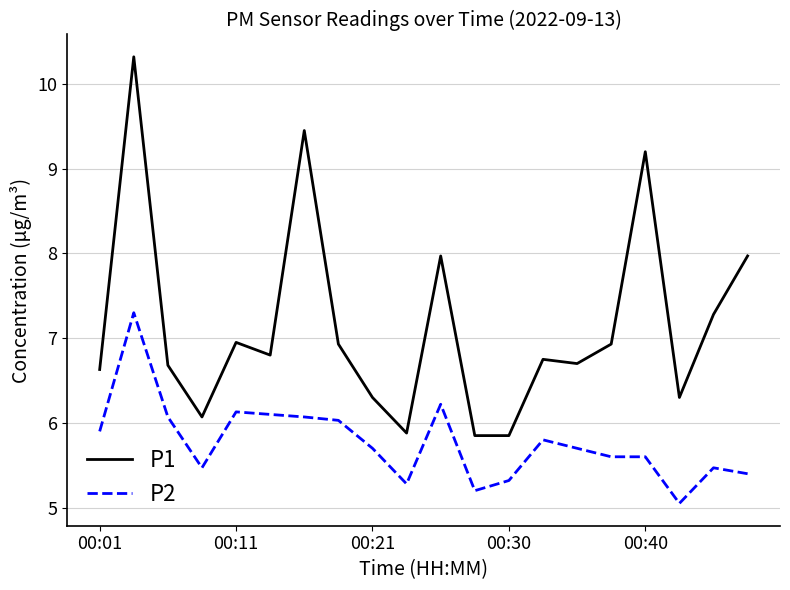

True or false: P1 and P2 intersect in this chart.

False